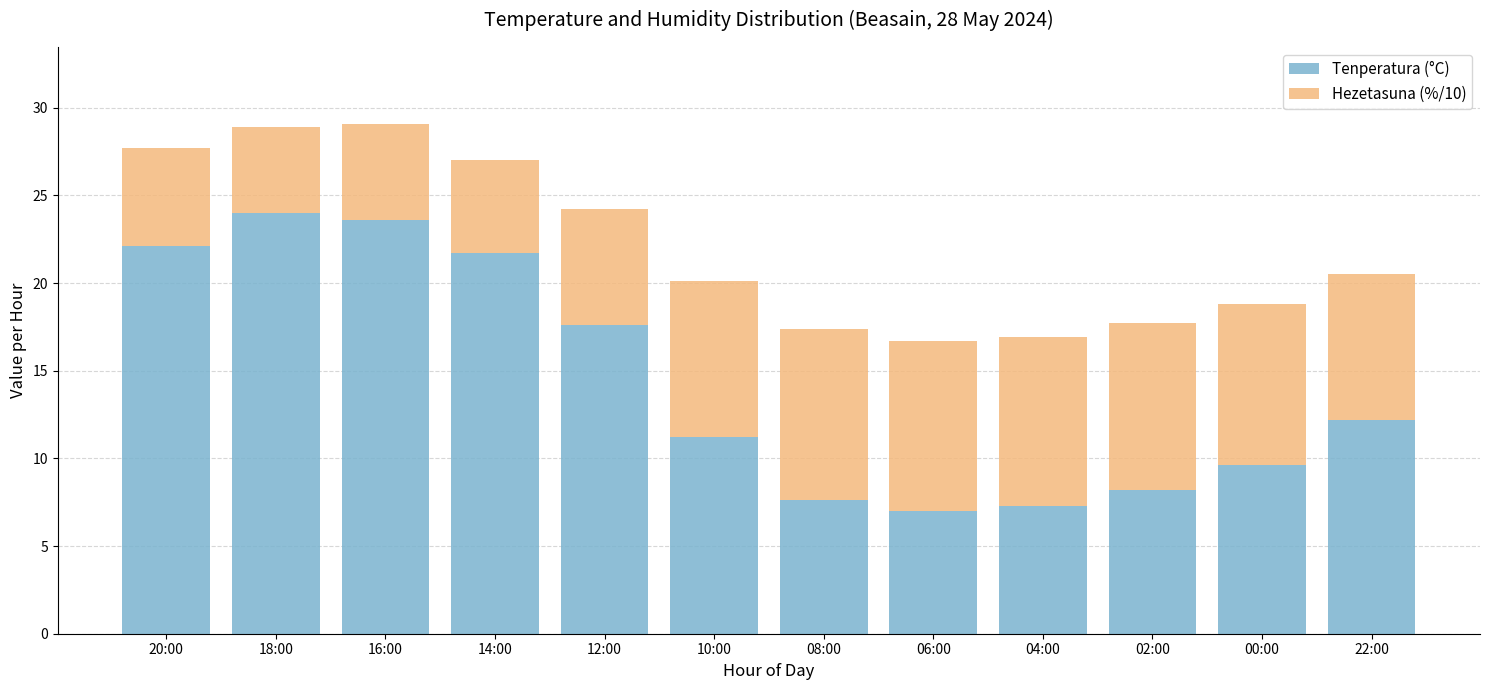

What is the minimum value for Tenperatura (°C)?

7.0